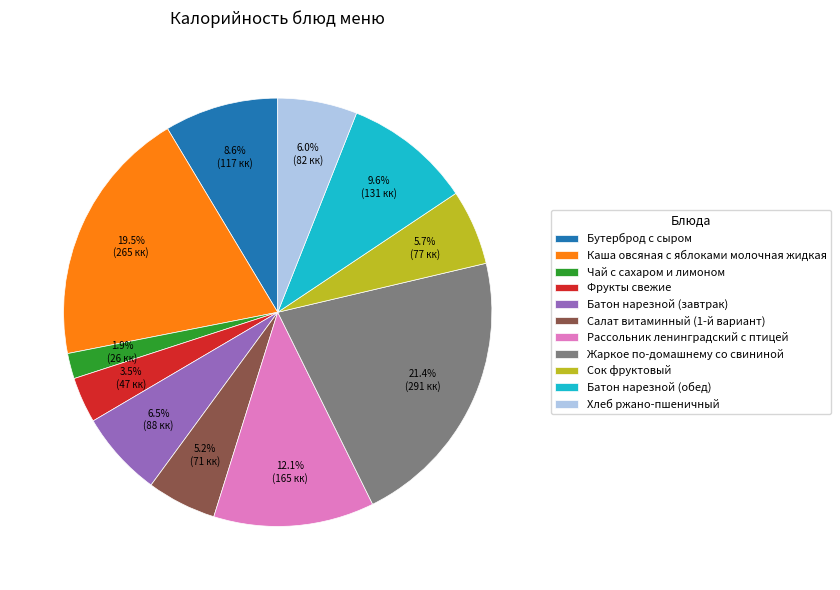

Is it true that Бутерброд с сыром is 1% of the pie?

False